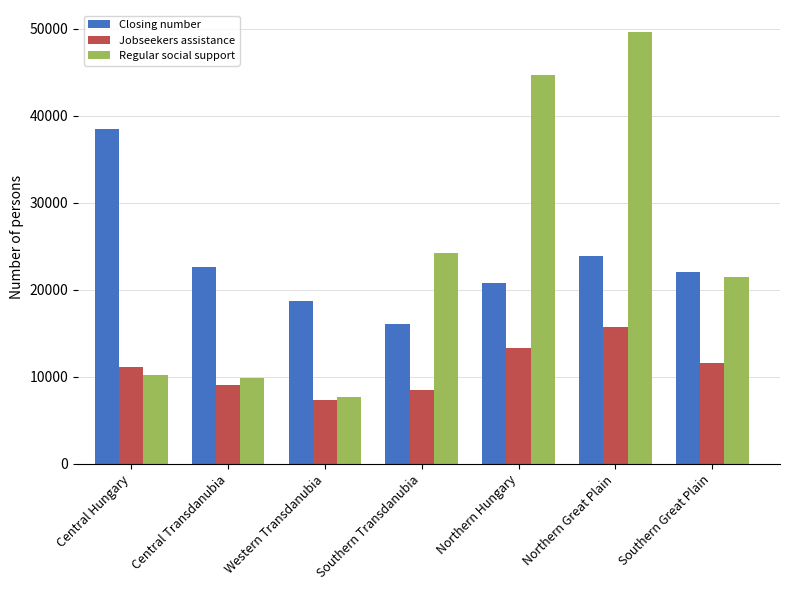

What is the sum of all Regular social support values?

167742